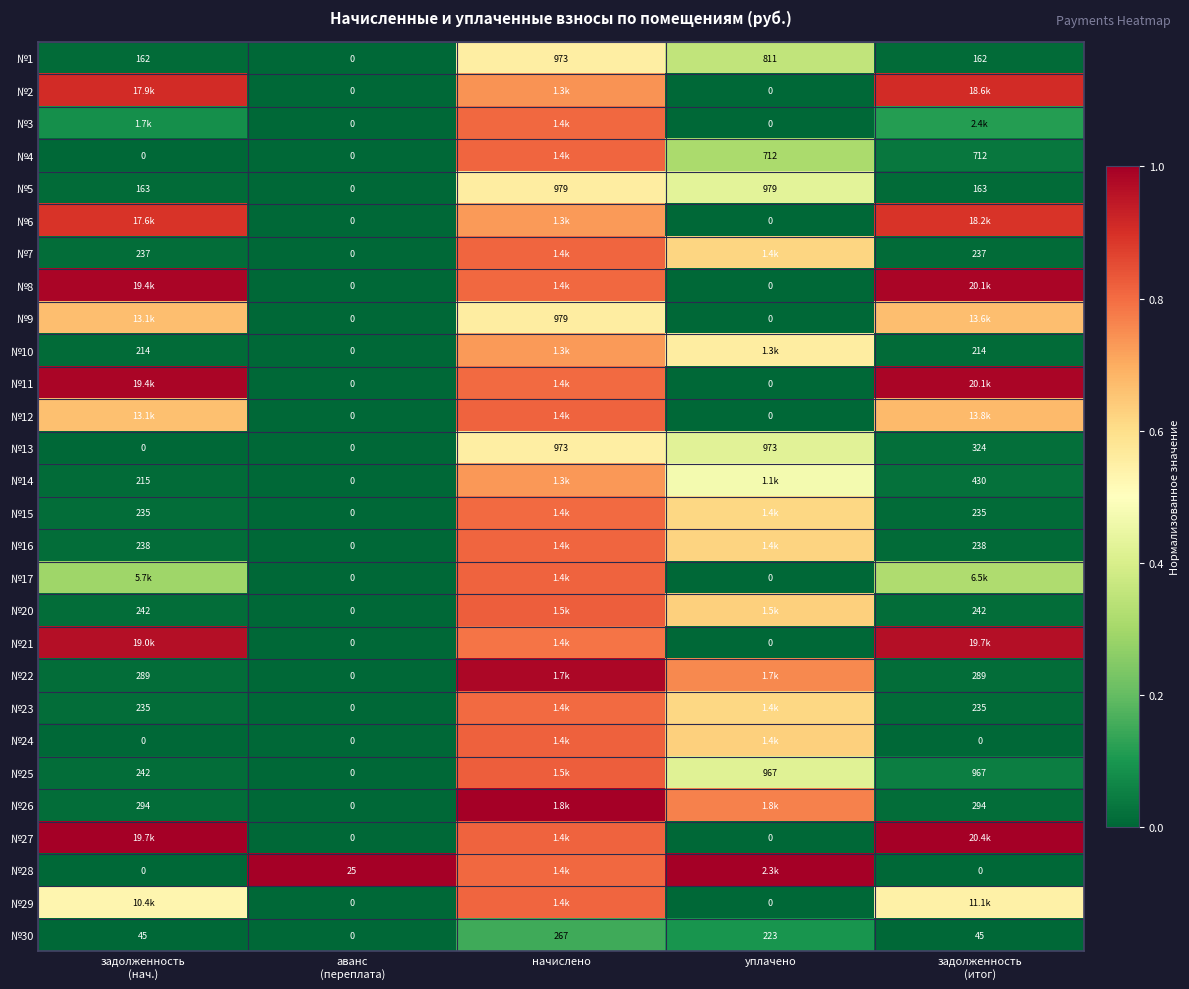

Between задолженность
(итог) and уплачено, which is larger?

уплачено